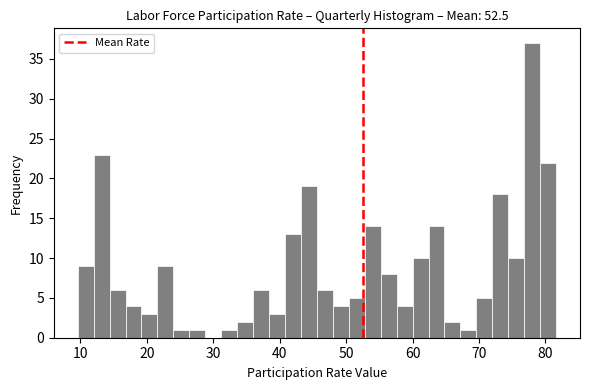

Around what value on the x-axis is the tallest bar? Give the approximate position of its centre, as read against the axis.

78